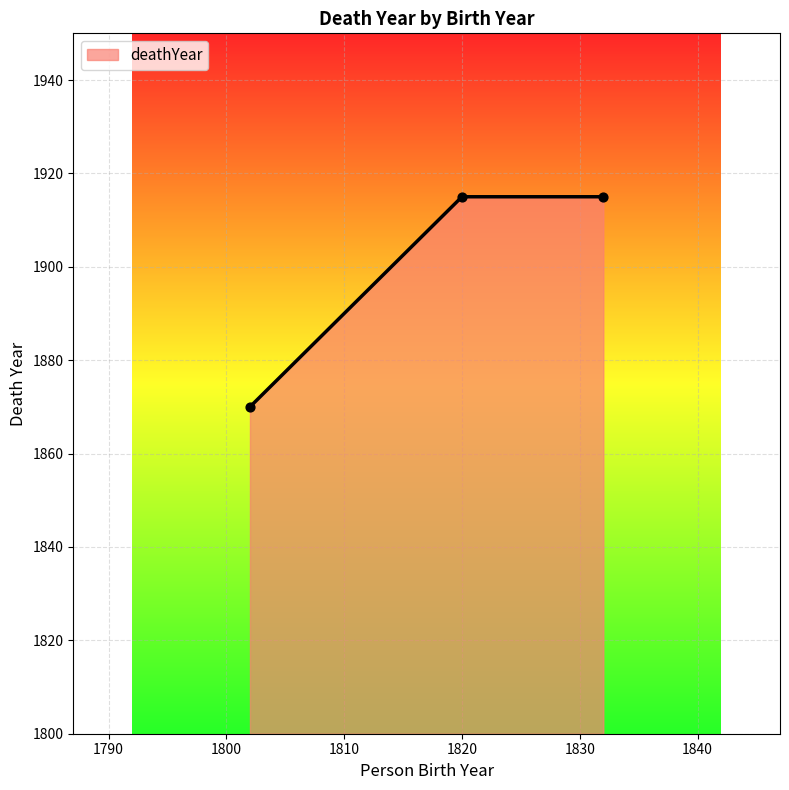

What is the maximum value shown in the chart?

1915